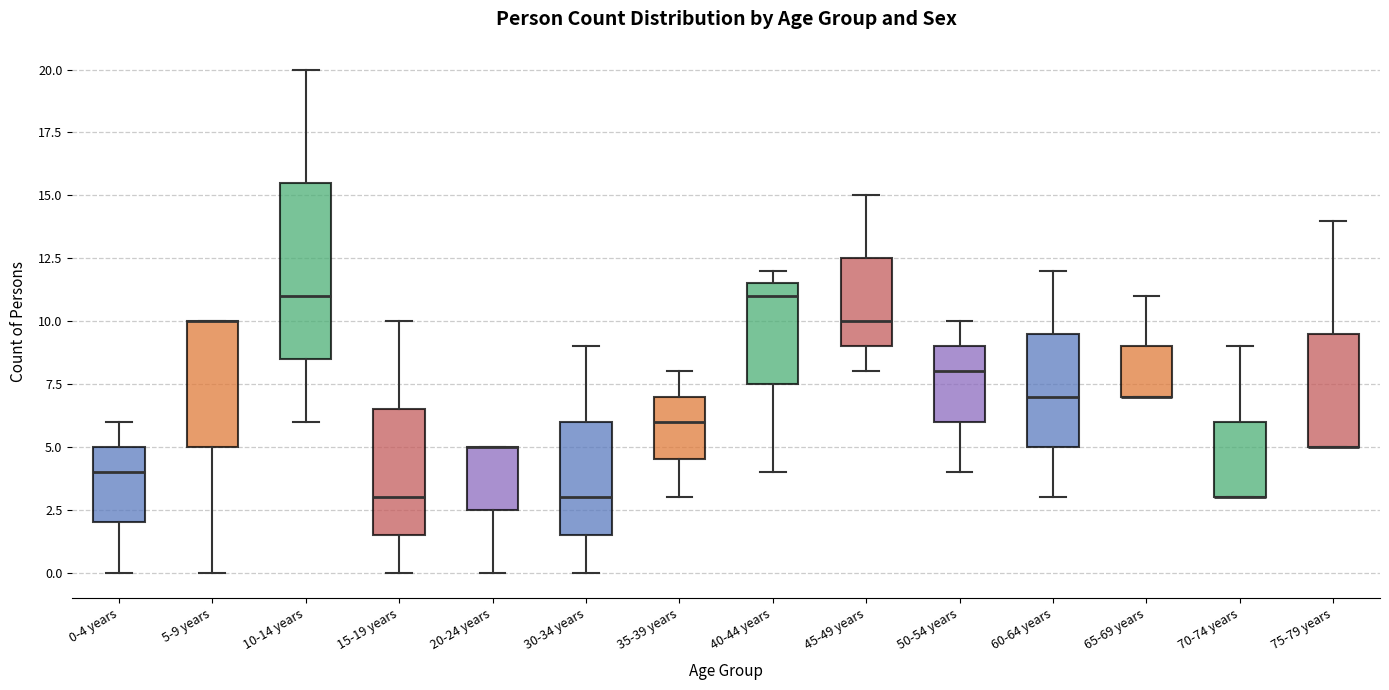

Where is the lower edge of the box for 50-54 years on the y-axis? The values are not printed on the chart, so give them approximately, as read against the axis.

6.0